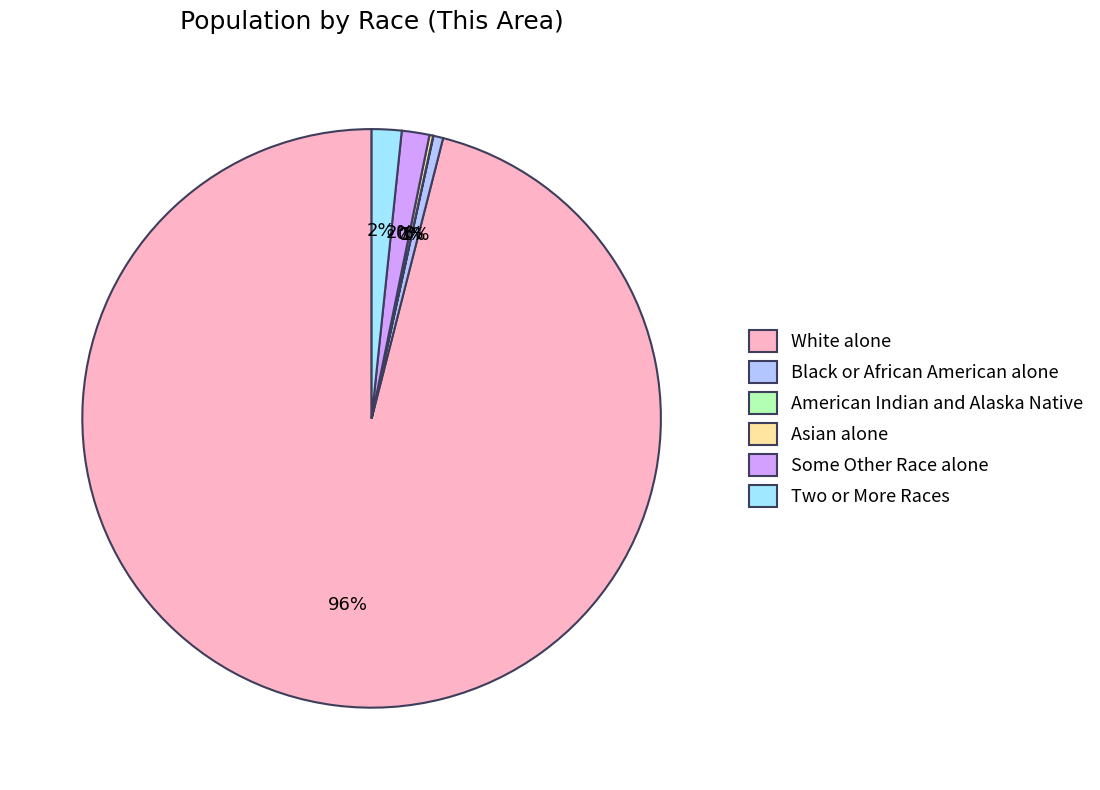

What is the largest slice in the pie chart?

White alone